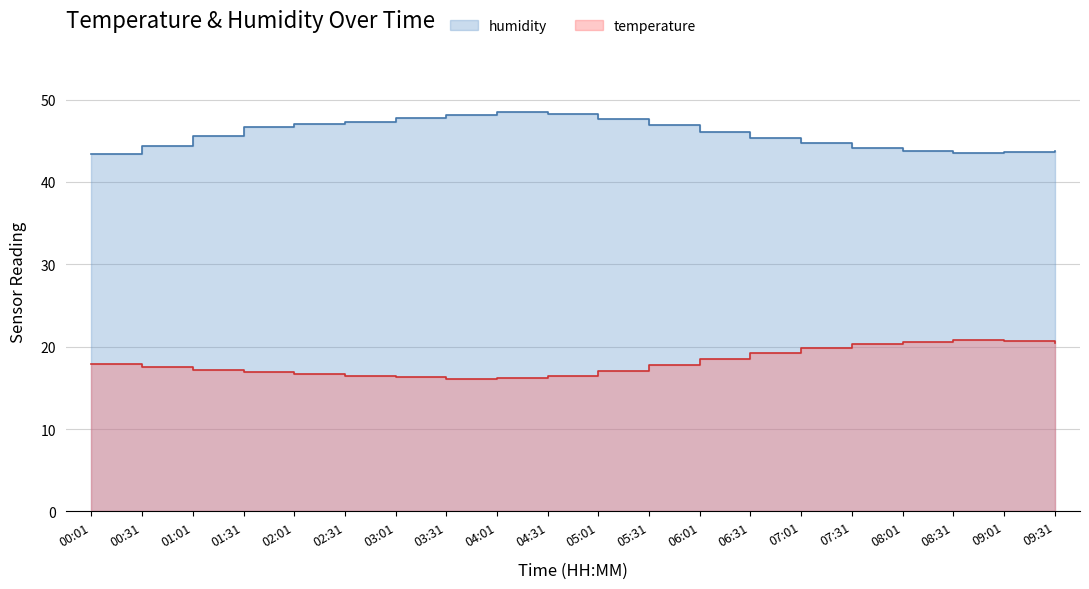

At how many categories does at least one series exceed 38?

20